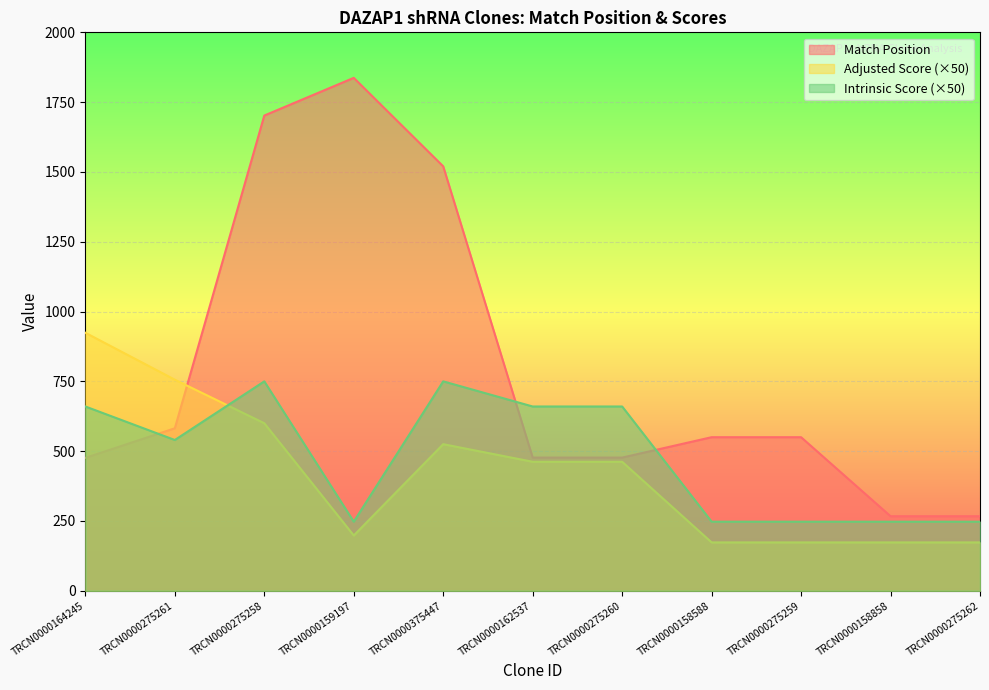

Is it true that Match Position equals 3272.4 at TRCN0000159197?

False